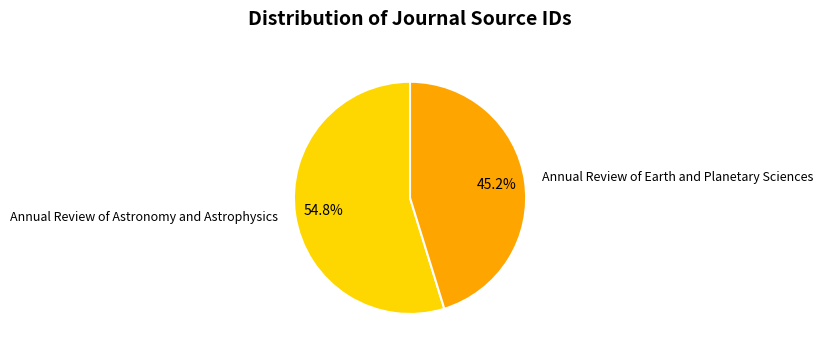

How many segments does this pie chart have?

2